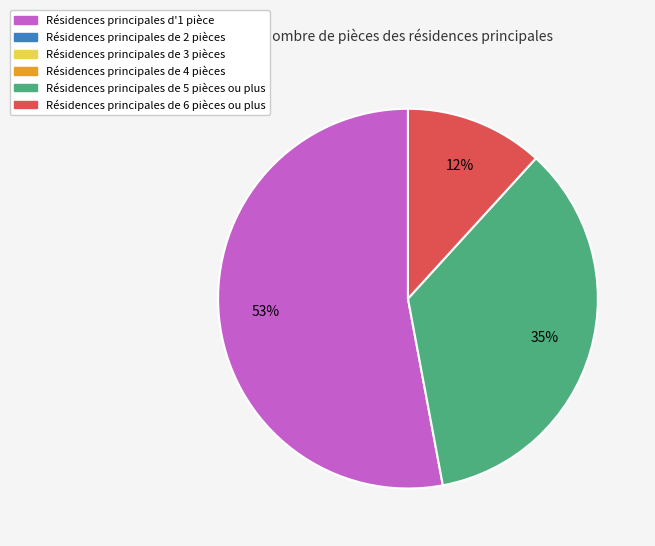

Does any single category account for the majority?

Yes